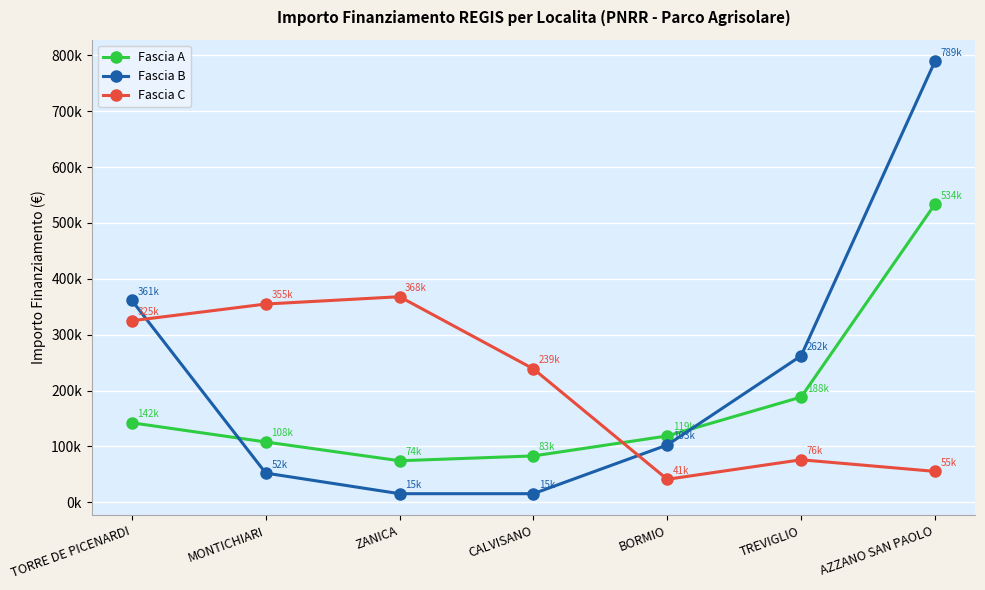

Which label corresponds to the largest value in the chart?

AZZANO SAN PAOLO